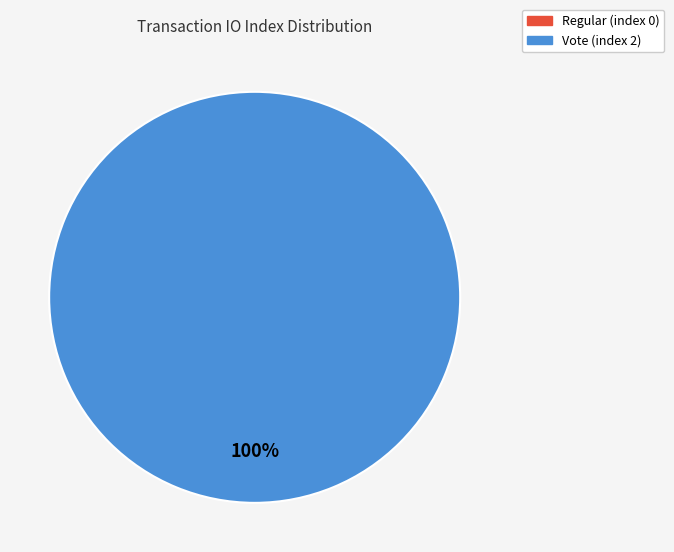

Rank the categories by value from highest to lowest.

Vote (index 2), Regular (index 0)